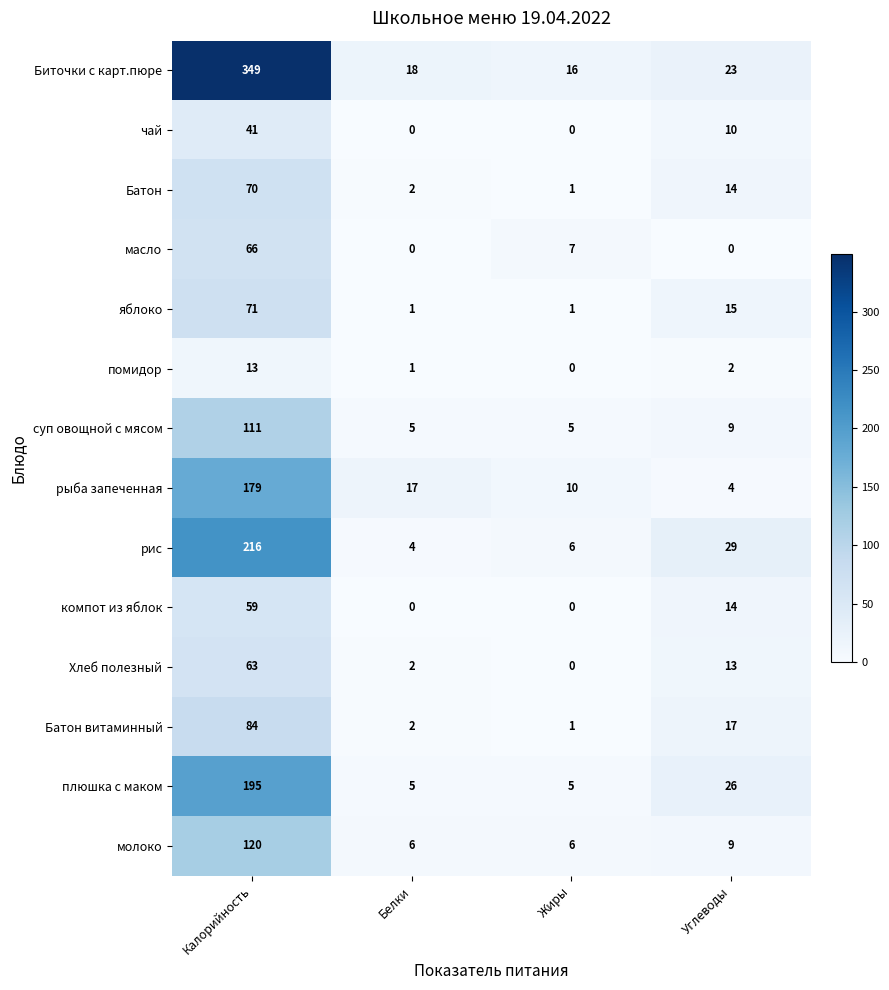

How many values in the чай series are below 10?

2